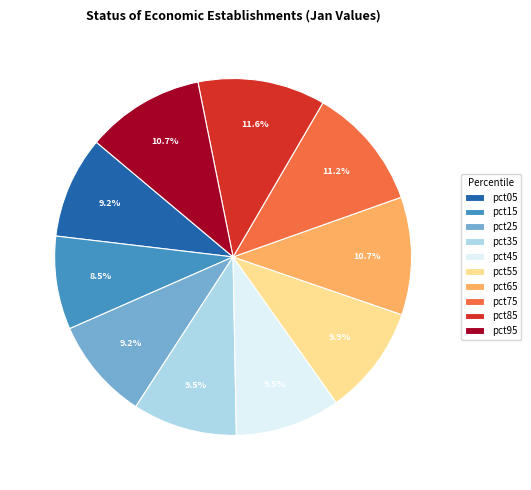

How many slices are in this pie chart?

10